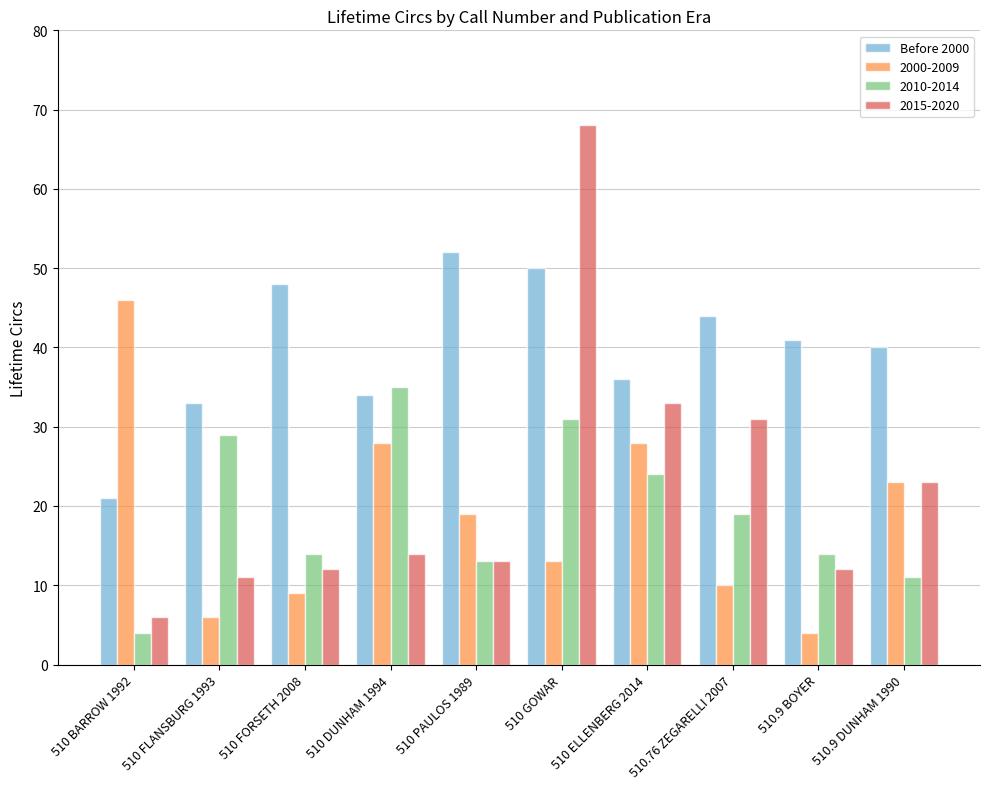

The value of 2000-2009 at 510 GOWAR is 20. True or false?

False